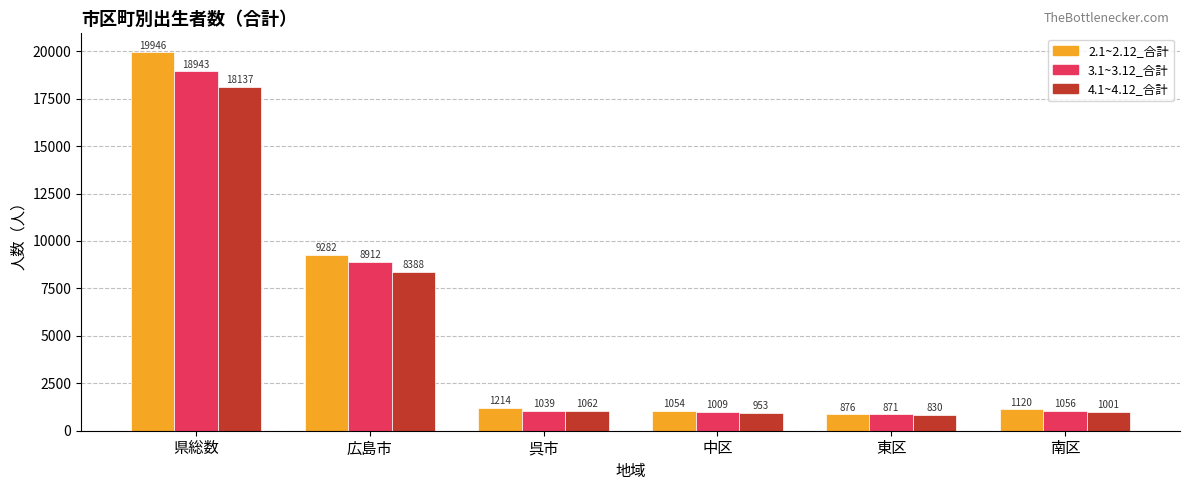

Reading left to right, what are all the values shown in this chart?

2.1~2.12_合計: 県総数=19946	広島市=9282	呉市=1214	中区=1054	東区=876	南区=1120
3.1~3.12_合計: 県総数=18943	広島市=8912	呉市=1039	中区=1009	東区=871	南区=1056
4.1~4.12_合計: 県総数=18137	広島市=8388	呉市=1062	中区=953	東区=830	南区=1001